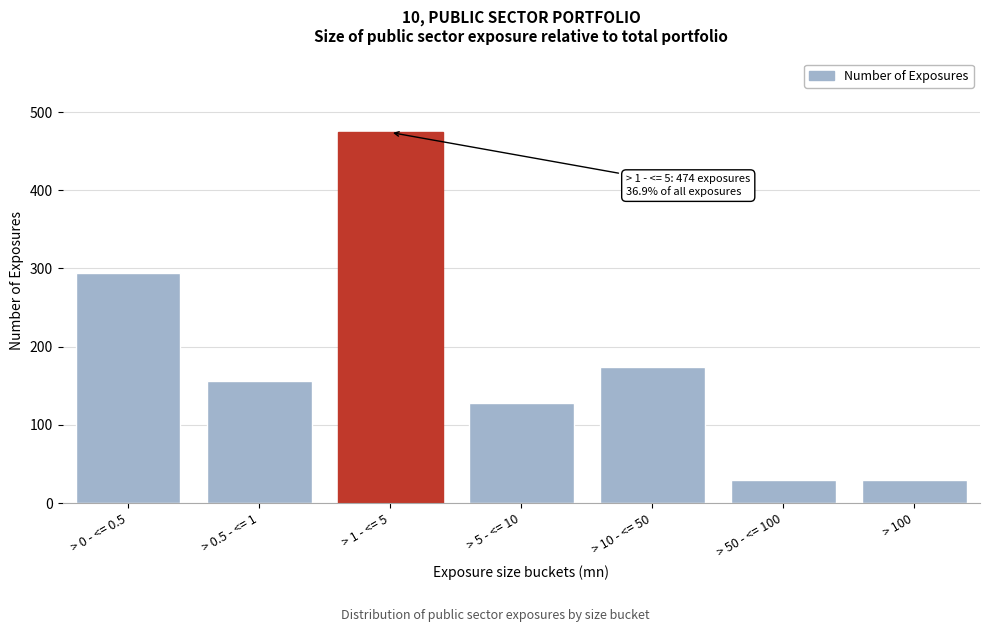

Reading left to right, transcribe all the data shown in this chart.

294	156	474	128	174	30	30